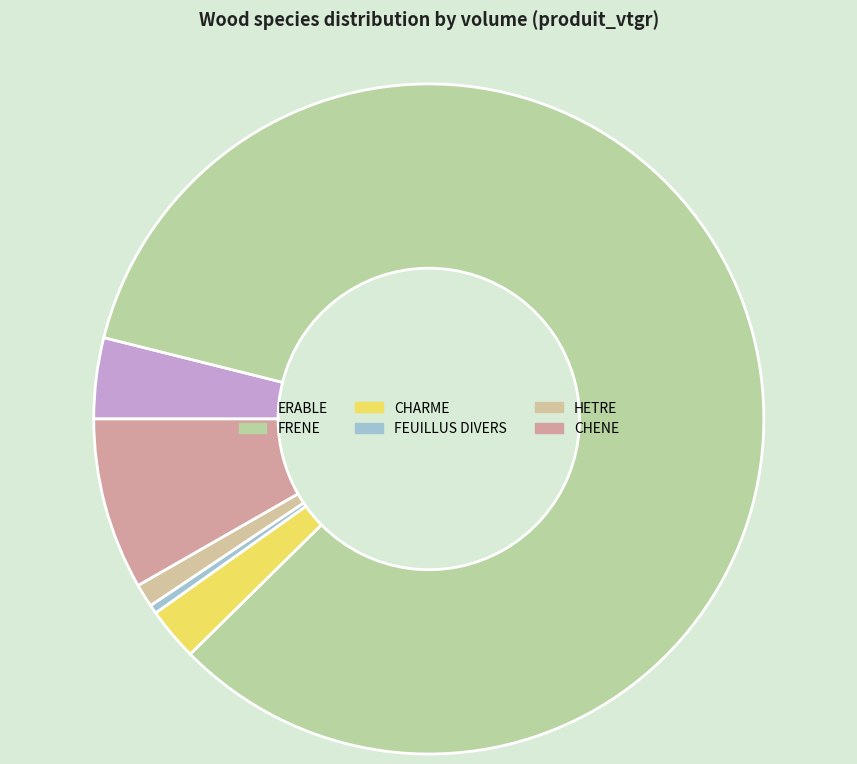

How many segments does this pie chart have?

6